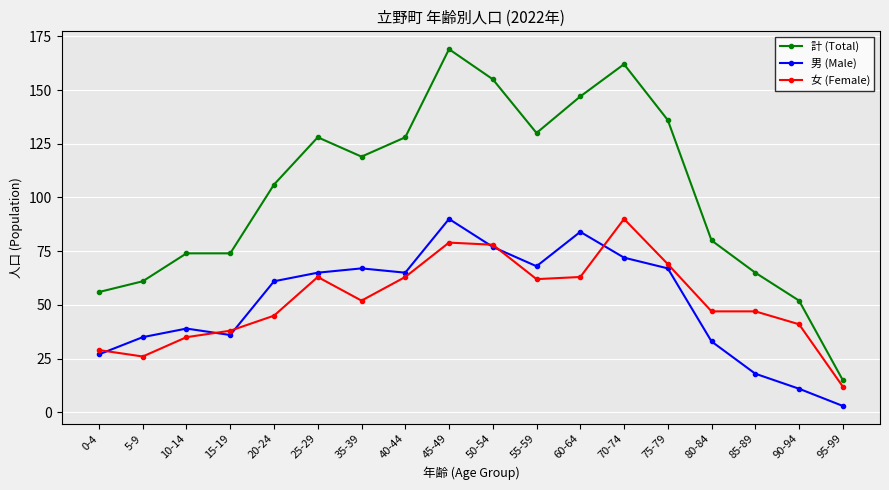

What is the label of the 14th point from the left?

75-79